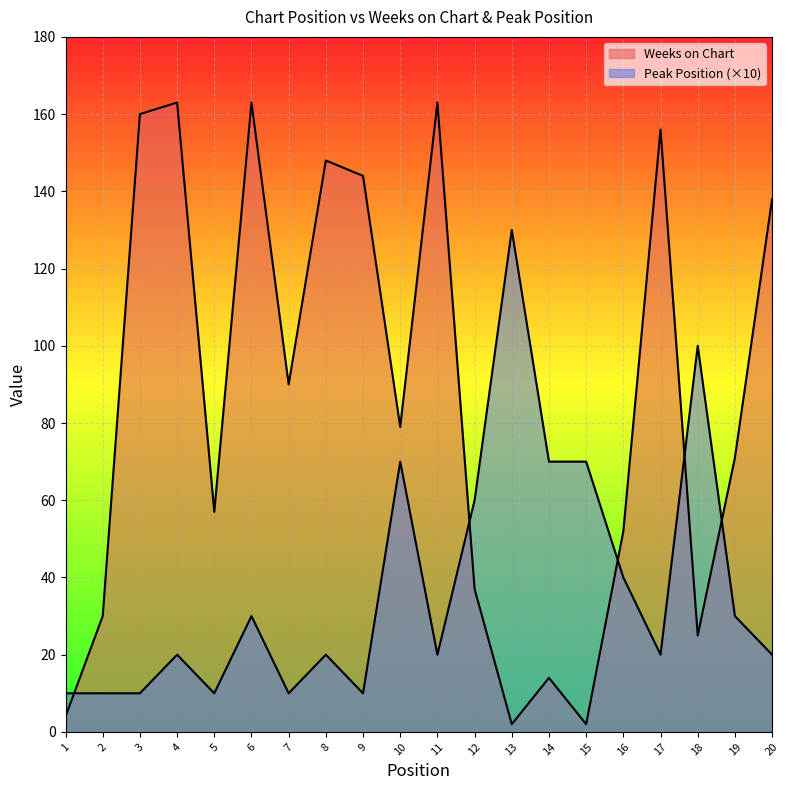

In Weeks on Chart, how many points are higher than both neighbors (excluding endpoints)?

6